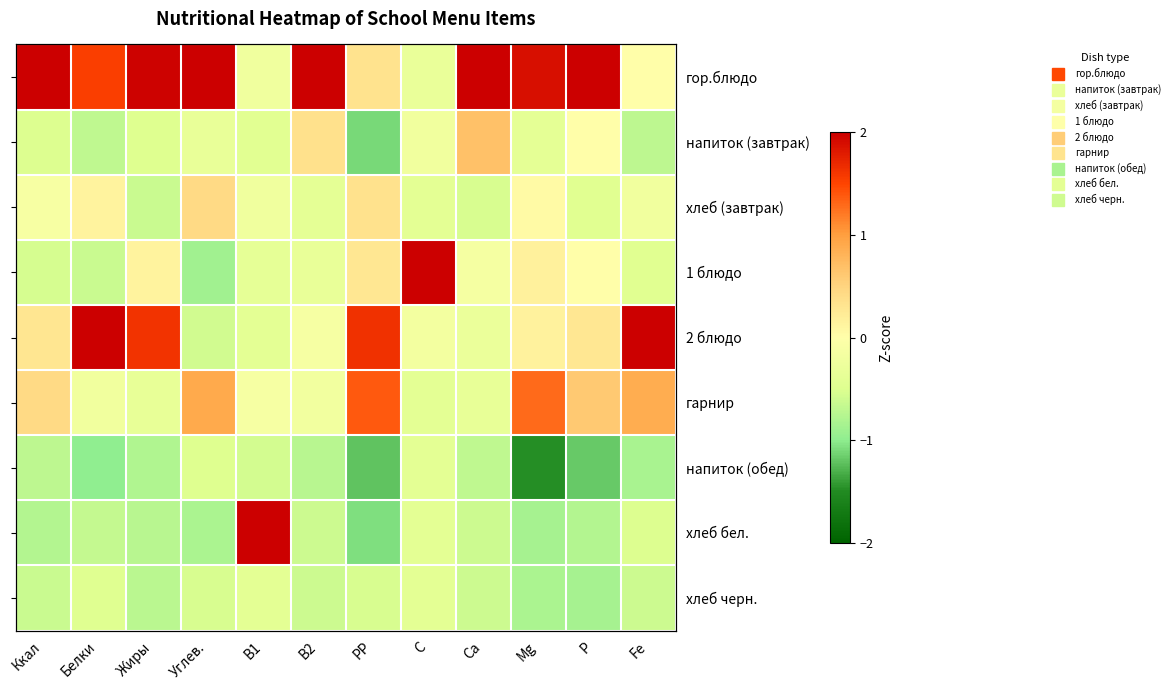

Which category has the lowest value across all series?

Mg